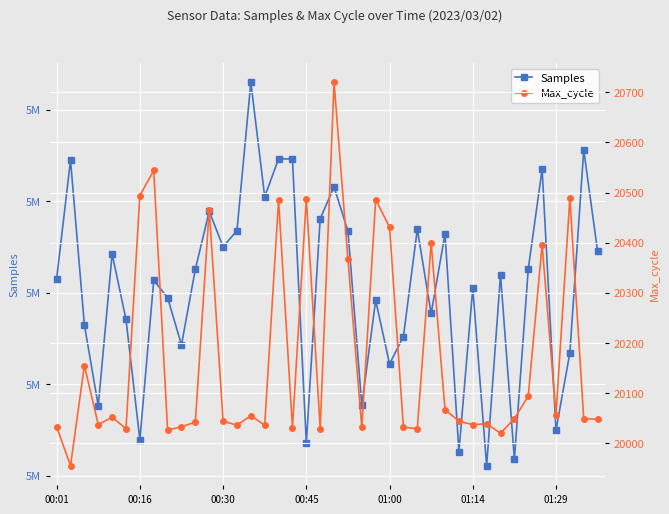

How many data points does each series have?

40